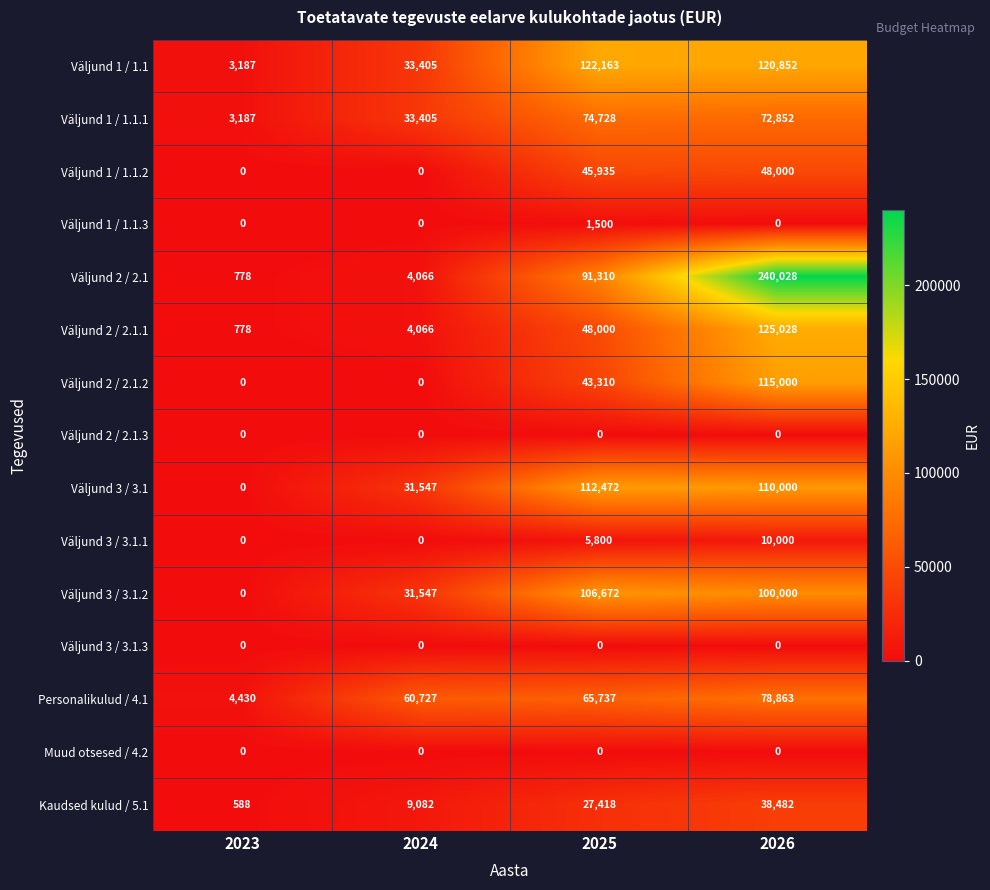

What value does the Väljund 2 / 2.1.1 series have at 2024?

4066